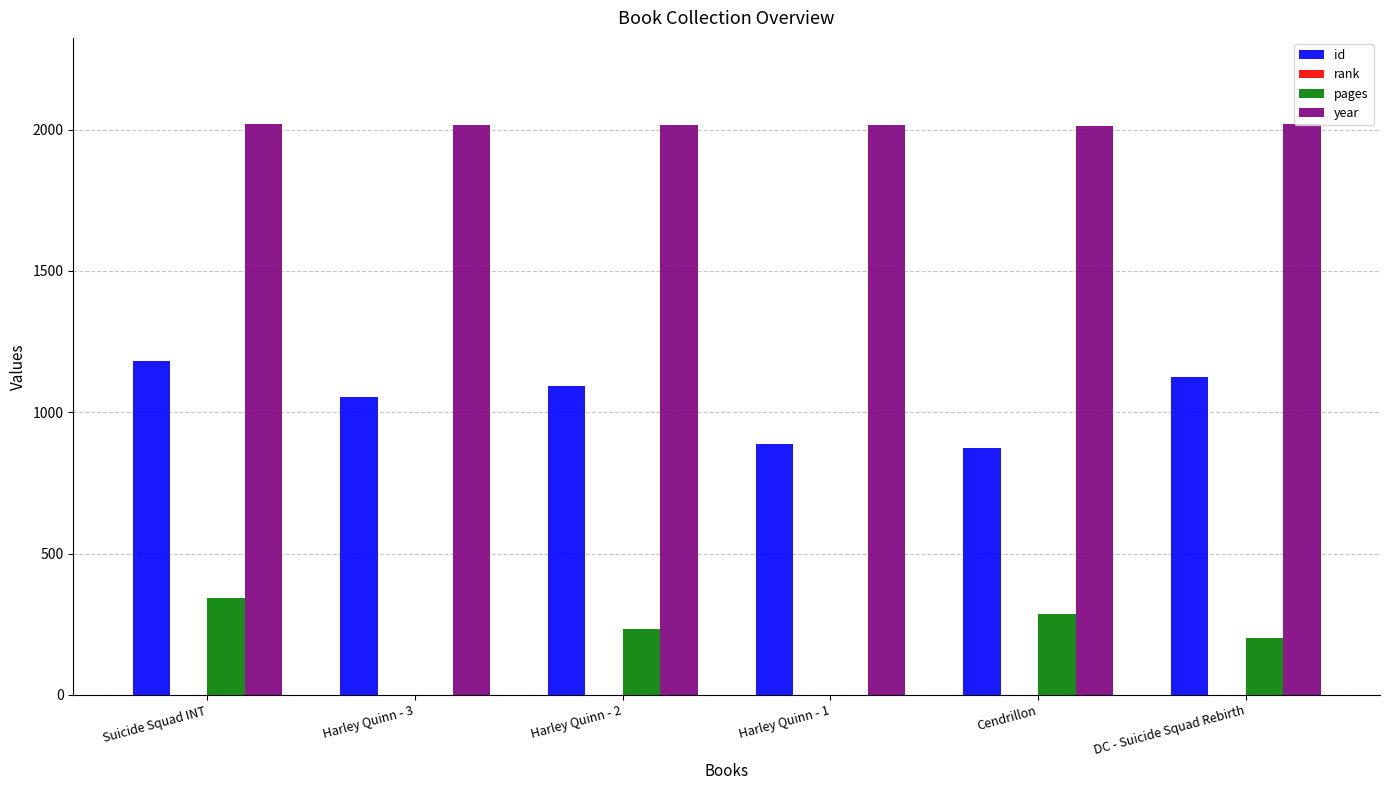

Which series changed the most between Harley Quinn - 3 and Cendrillon?

pages